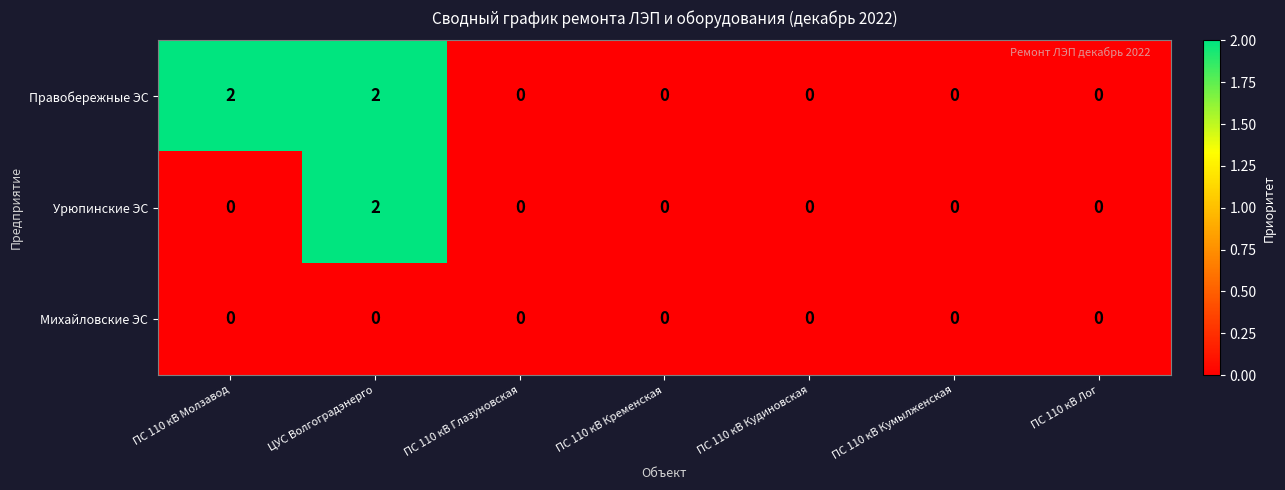

Reading left to right, extract all data points from this chart.

Правобережные ЭС: 2	2	0	0	0	0	0
Урюпинские ЭС: 0	2	0	0	0	0	0
Михайловские ЭС: 0	0	0	0	0	0	0